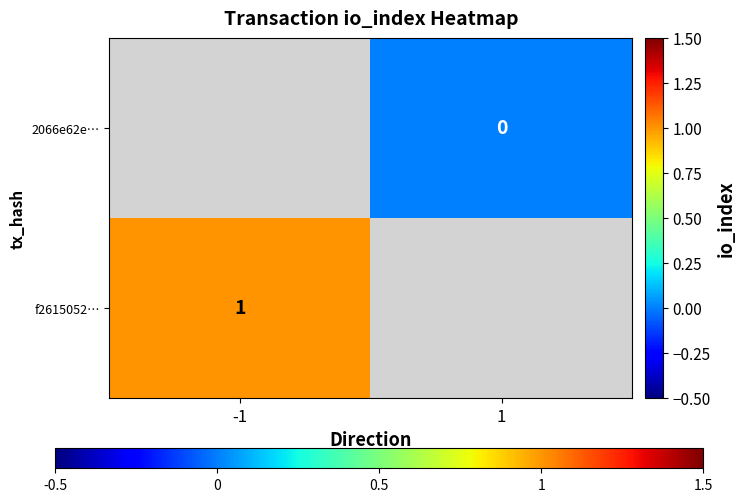

Is the value of 2066e62e… at 1 greater than the value of f2615052… at -1?

No